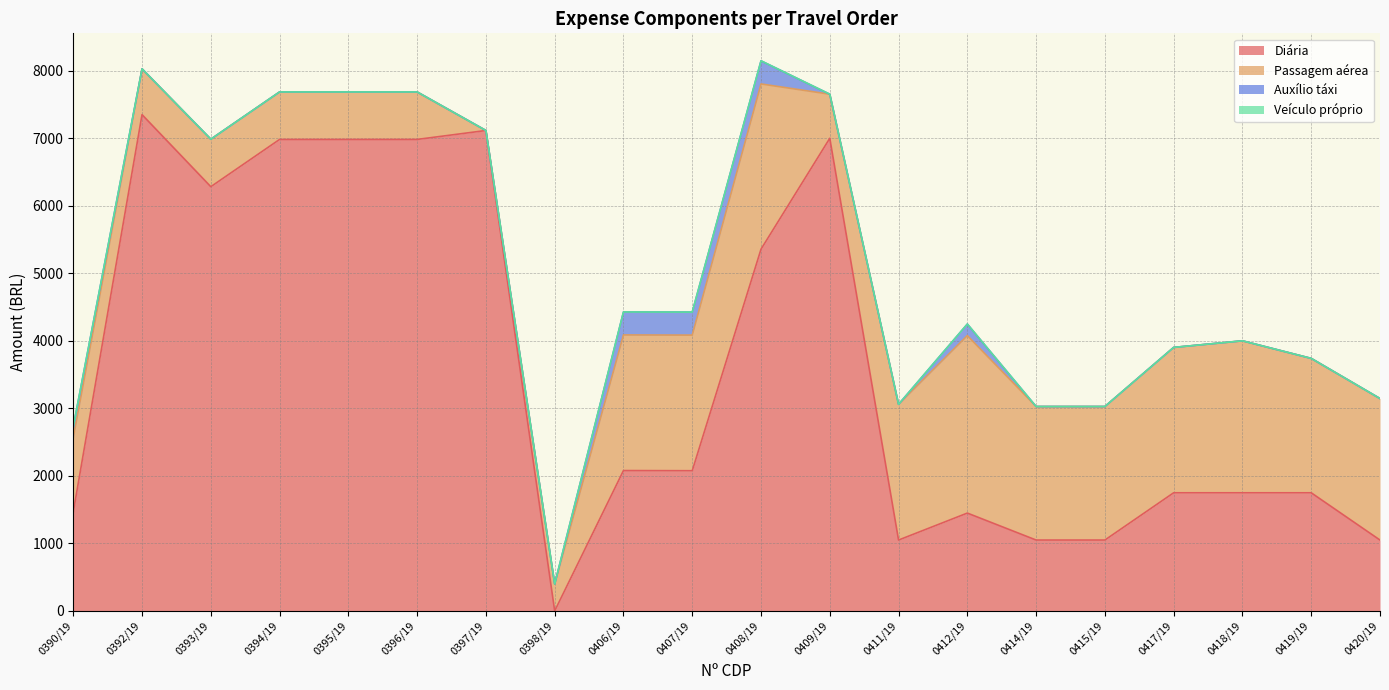

What is the total value across all series at 0420/19?

3145.4